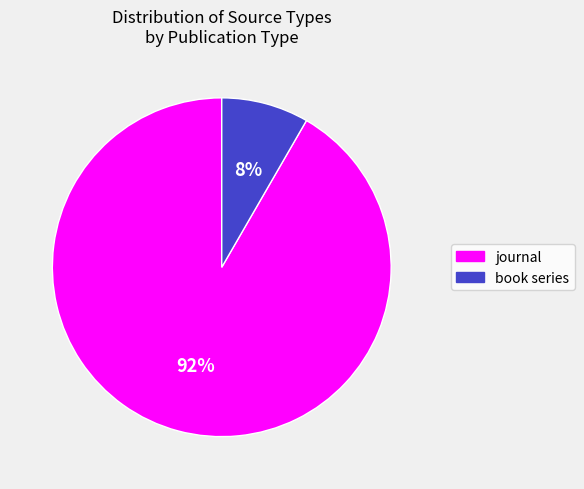

Is there any slice that represents more than half of the pie?

Yes